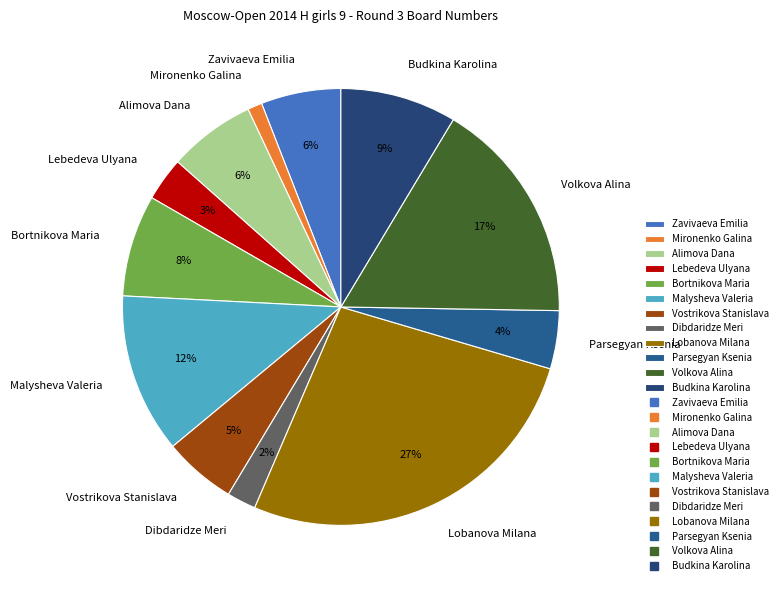

To the nearest percent, what is the difference between the Dibdaridze Meri and Alimova Dana slice percentages?

4%